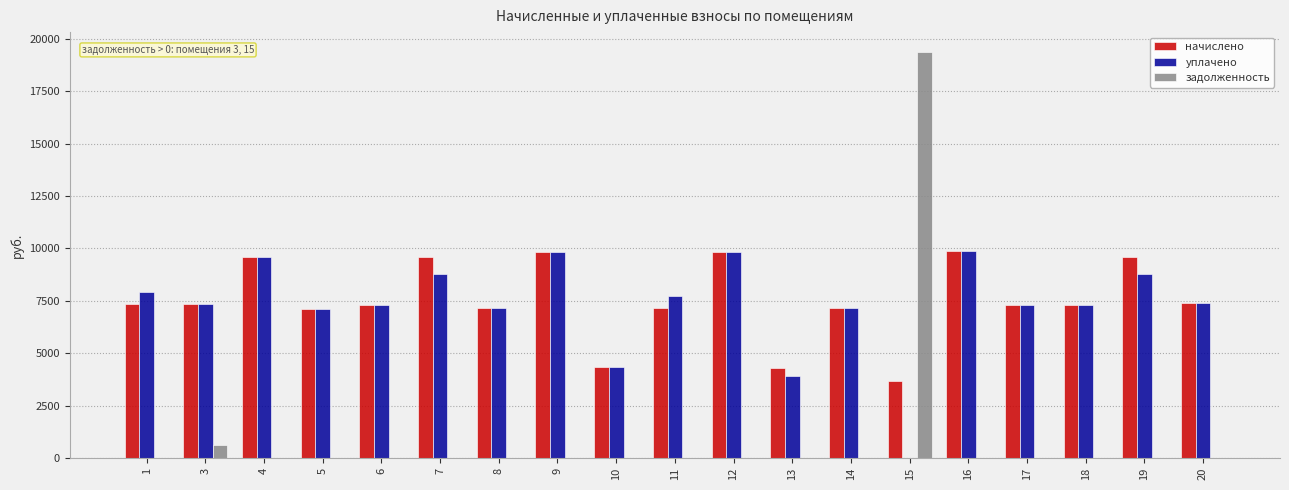

How many groups of bars are there?

19